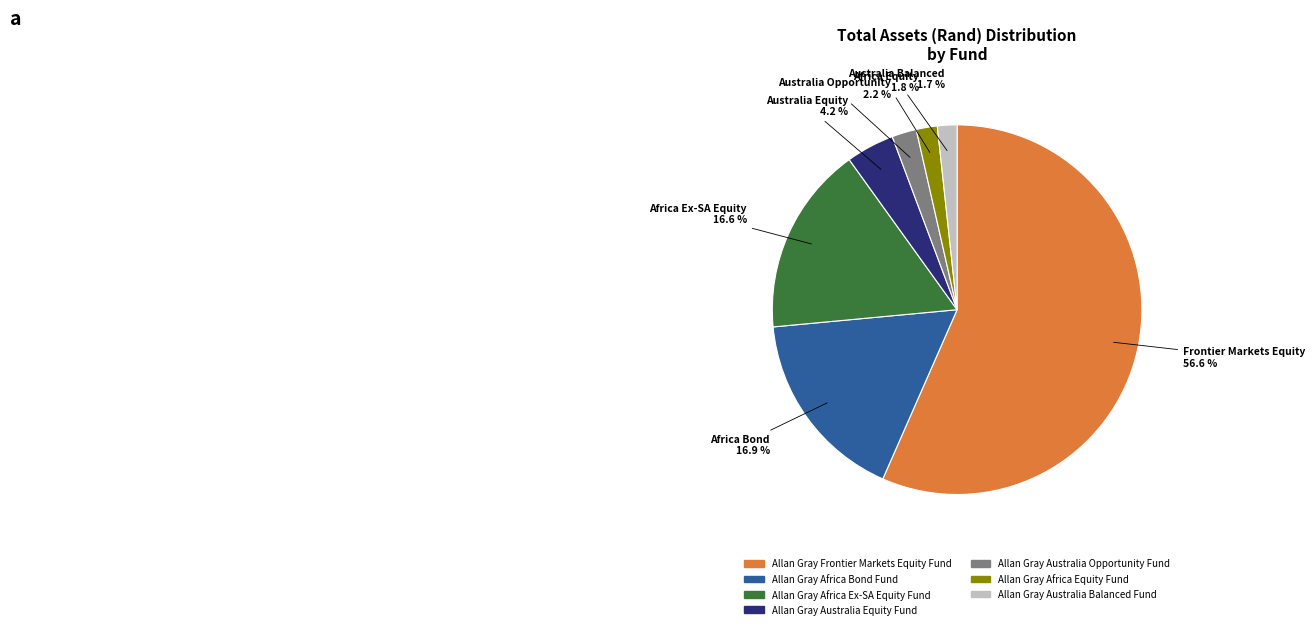

To the nearest percent, what percentage of the pie is Allan Gray Australia Opportunity Fund?

2%